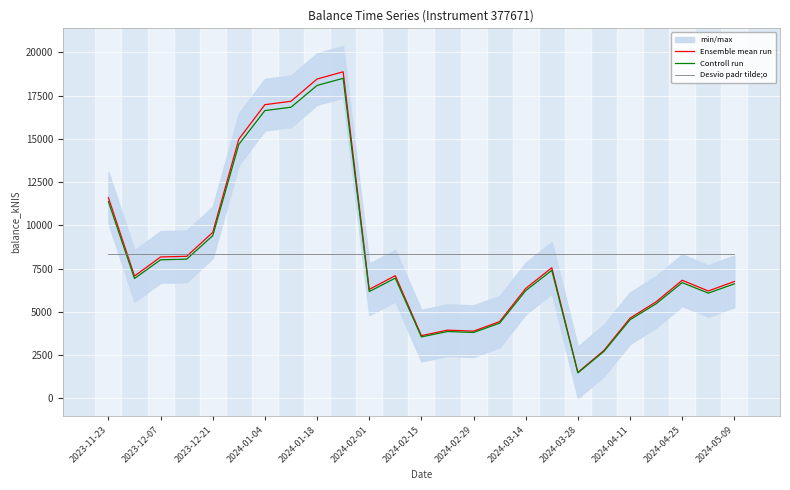

At which label does Ensemble mean run reach its minimum?

2024-03-28